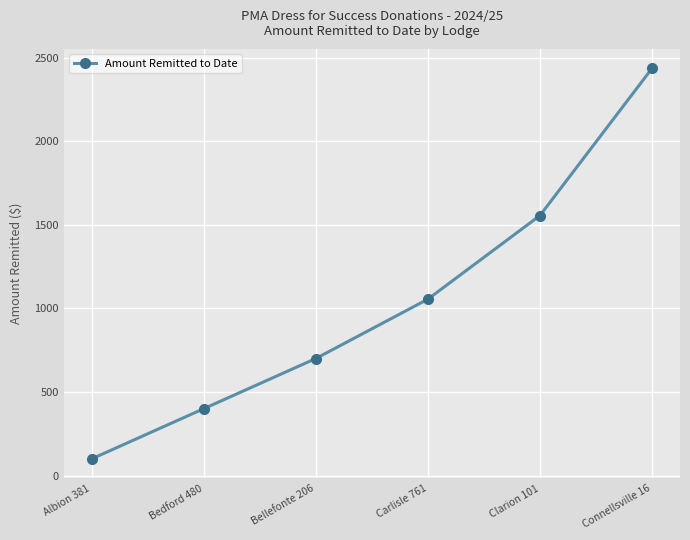

List the labels in order of value, smallest first.

Albion 381, Bedford 480, Bellefonte 206, Carlisle 761, Clarion 101, Connellsville 16